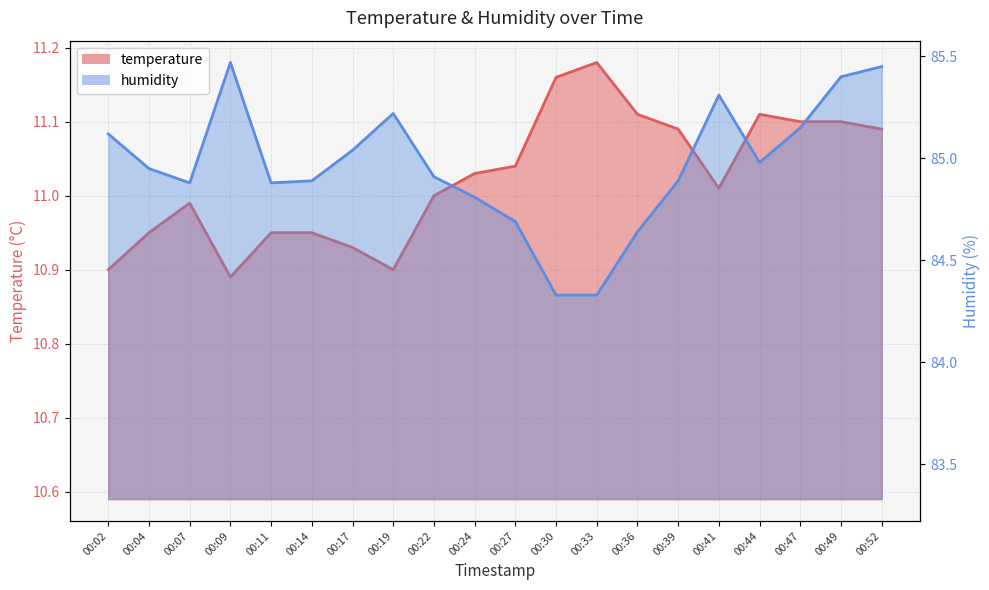

True or false: humidity and temperature cross at least once.

False